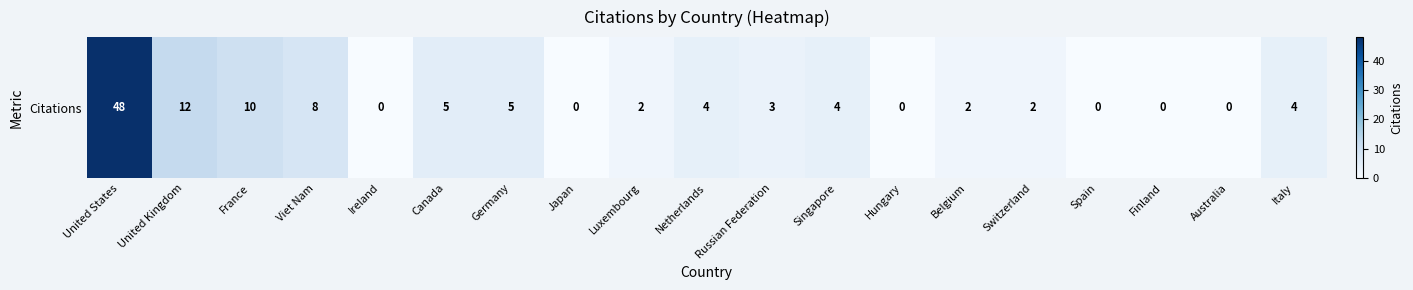

Reading right to left, list all the values displayed in this chart.

4	0	0	0	2	2	0	4	3	4	2	0	5	5	0	8	10	12	48